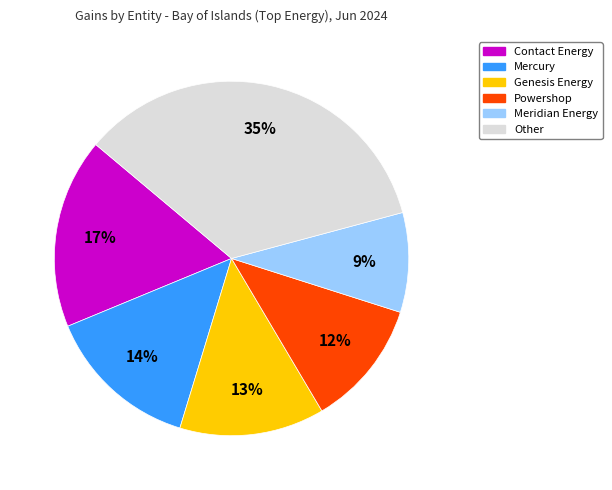

Does any single category account for the majority?

No